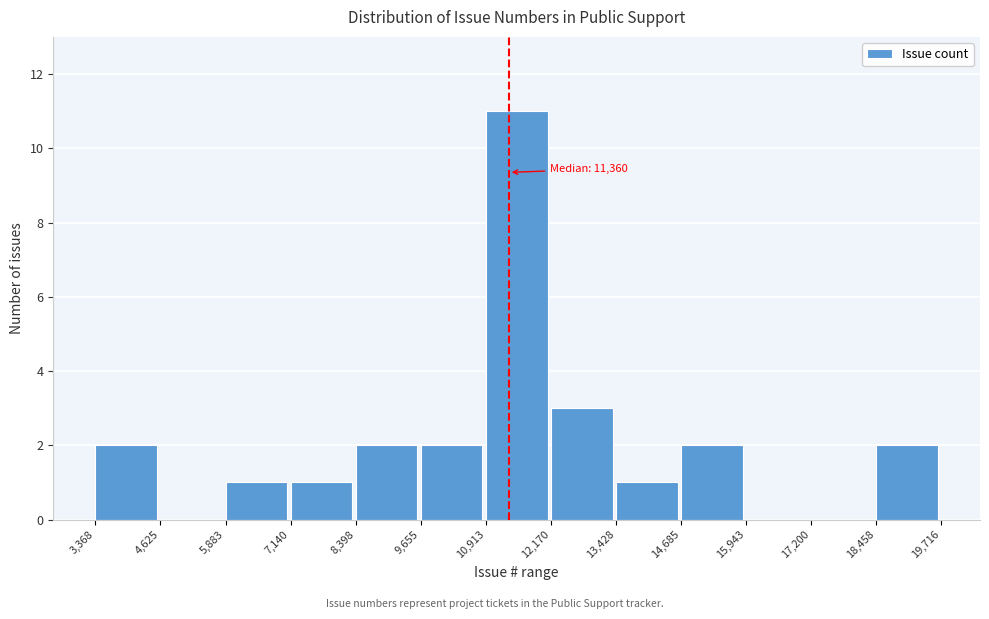

Over which range of the x-axis is the bar tallest?

10,913 to 12,170